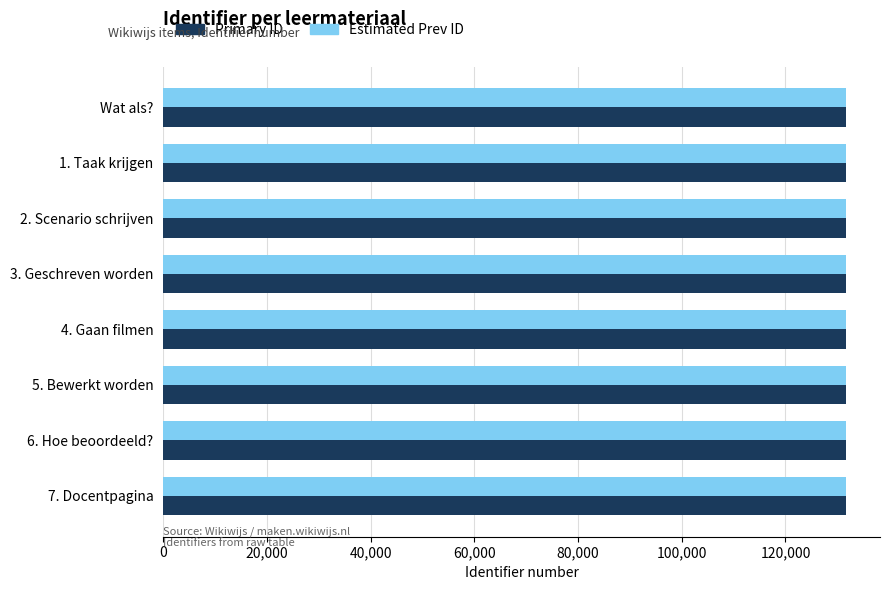

What is the sum of all Primary ID values?

1053085